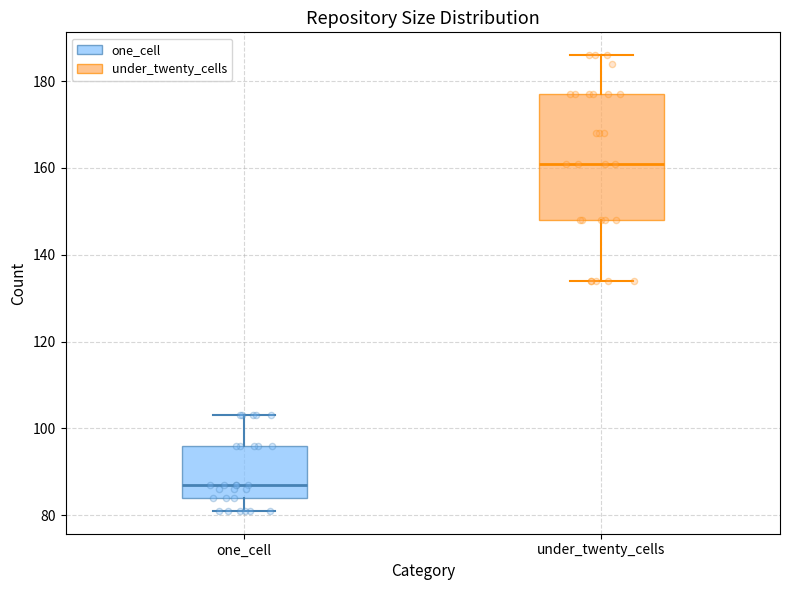

Reading left to right, read every box against the y-axis: the position of its median line, the range the box covers, and the ends of its whiskers. The values are not printed on the chart, so give them approximately, as read against the axis.

one_cell: median 88, box 84 to 96, whiskers 82 to 104
under_twenty_cells: median 162, box 148 to 178, whiskers 134 to 186